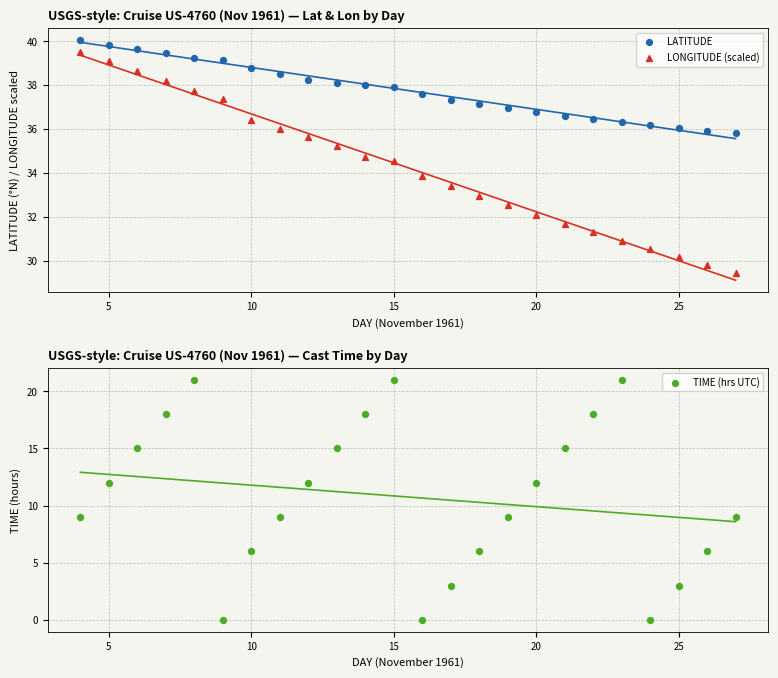

Which series contains the highest Y value?

LATITUDE